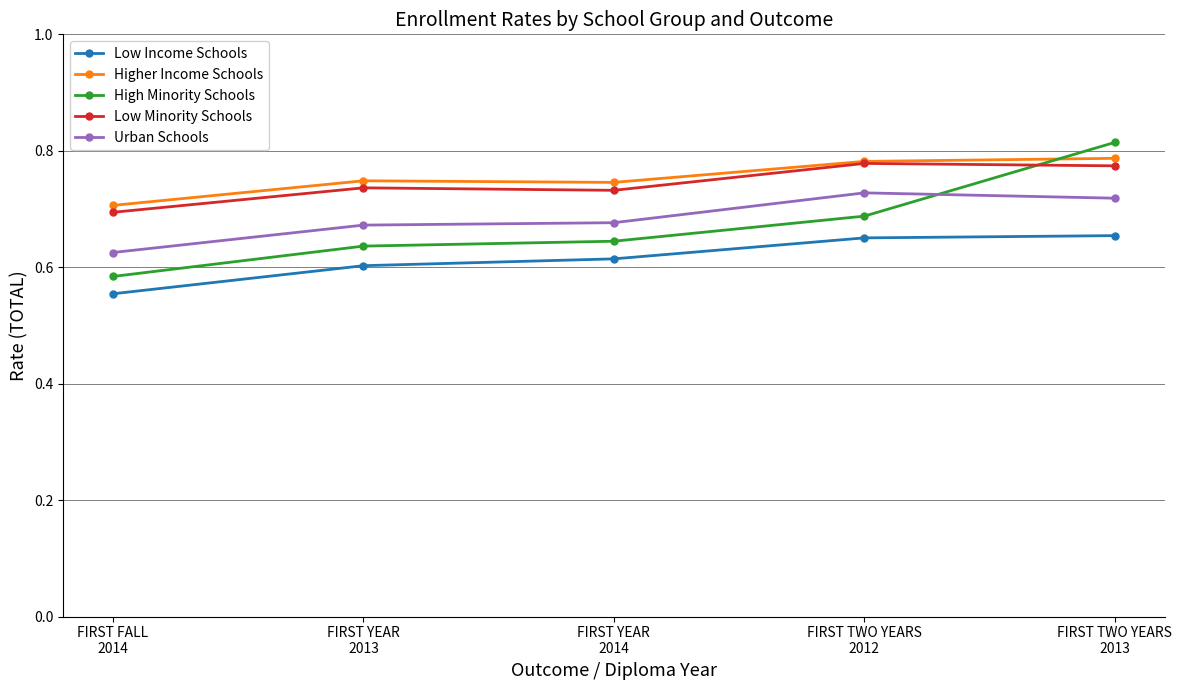

How many intersections are there between Low Minority Schools and High Minority Schools?

1